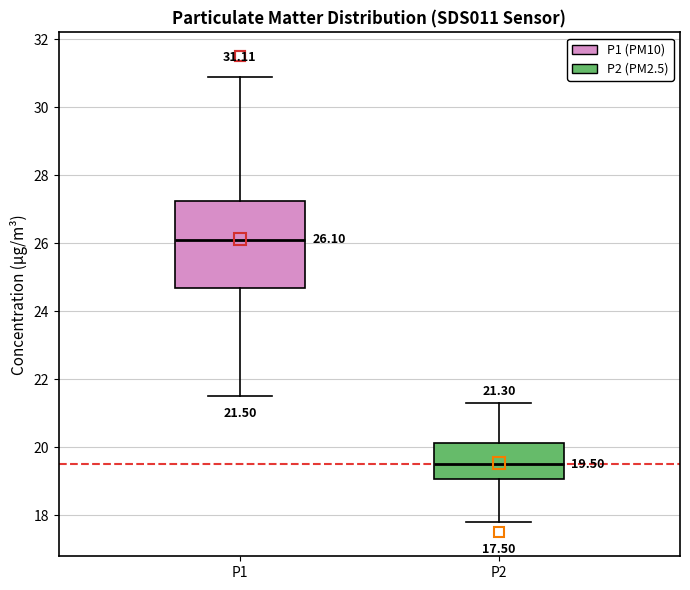

Which box has the highest median line?

P1